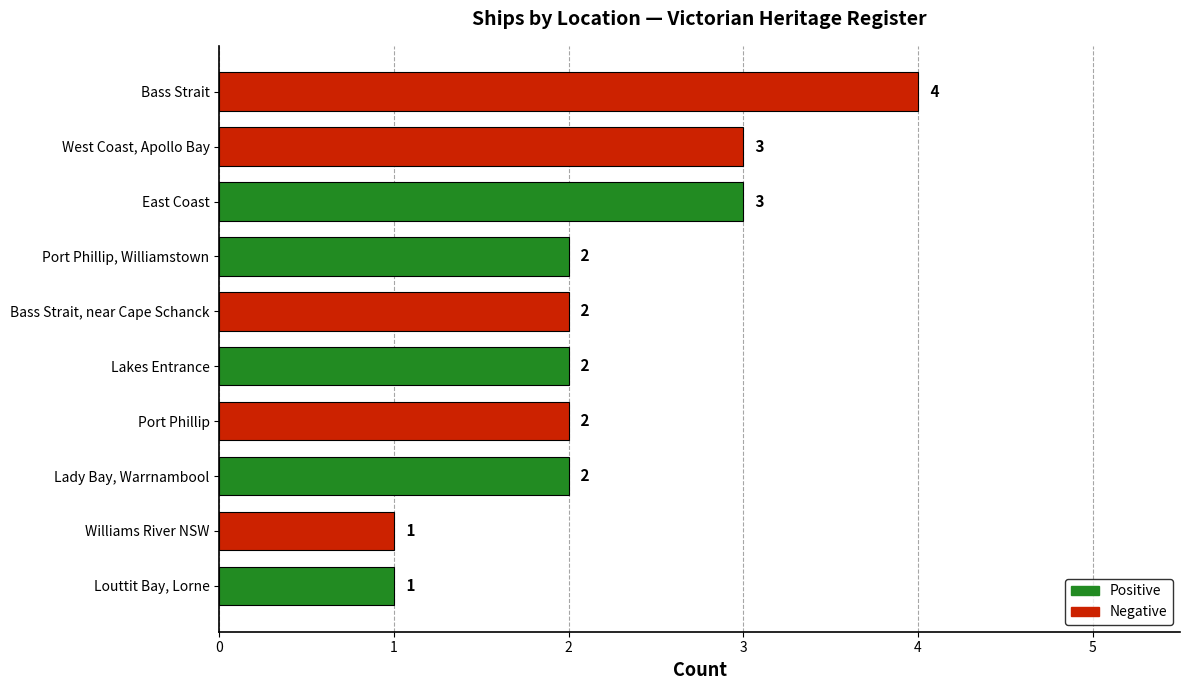

Reading top to bottom, list all the values displayed in this chart.

Bass Strait=4	West Coast, Apollo Bay=3	East Coast=3	Port Phillip, Williamstown=2	Bass Strait, near Cape Schanck=2	Lakes Entrance=2	Port Phillip=2	Lady Bay, Warrnambool=2	Williams River NSW=1	Louttit Bay, Lorne=1